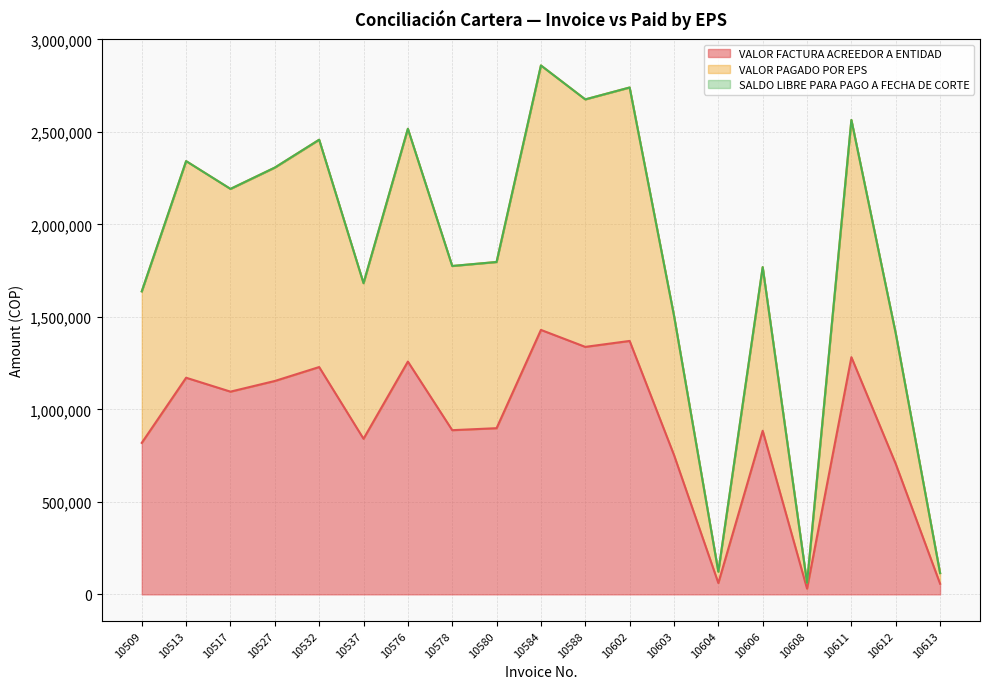

At 10602, list the series in order from smallest to largest.

VALOR FACTURA ACREEDOR A ENTIDAD, VALOR PAGADO POR EPS